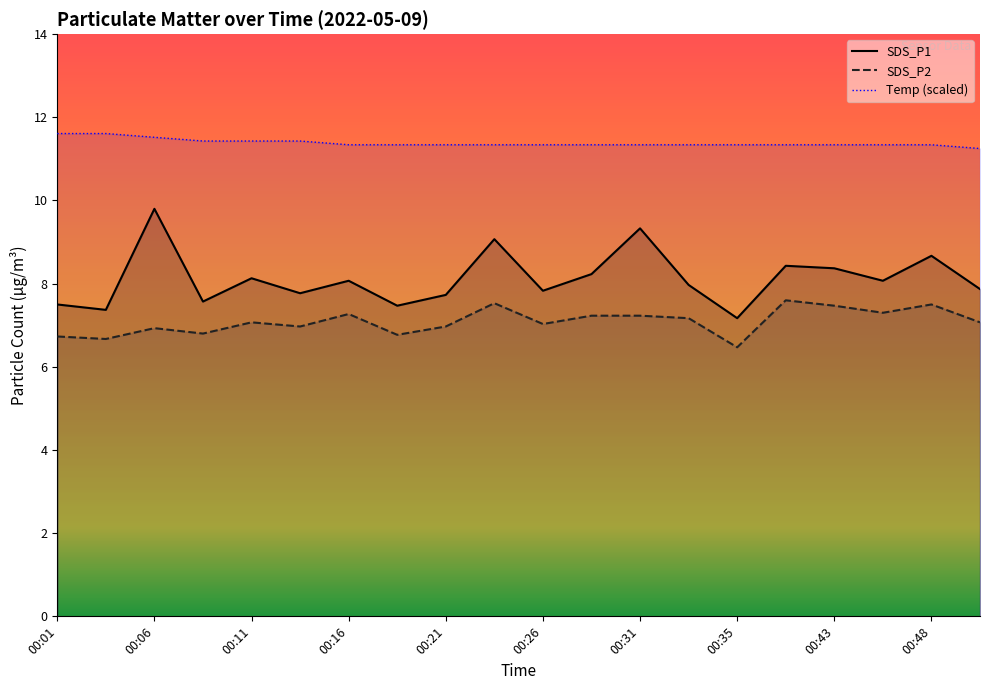

At which label does SDS_P2 first exceed 7?

00:11